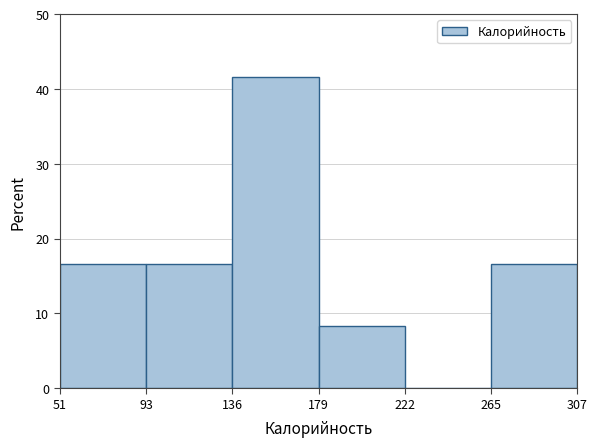

Reading left to right, list every bar in this chart as the range it spans on the x-axis followed by its height. The values are not printed on the chart, so give them approximately, as read against the axis.

51 to 93: 17
93 to 136: 17
136 to 179: 42
179 to 222: 8
222 to 265: 0
265 to 307: 17